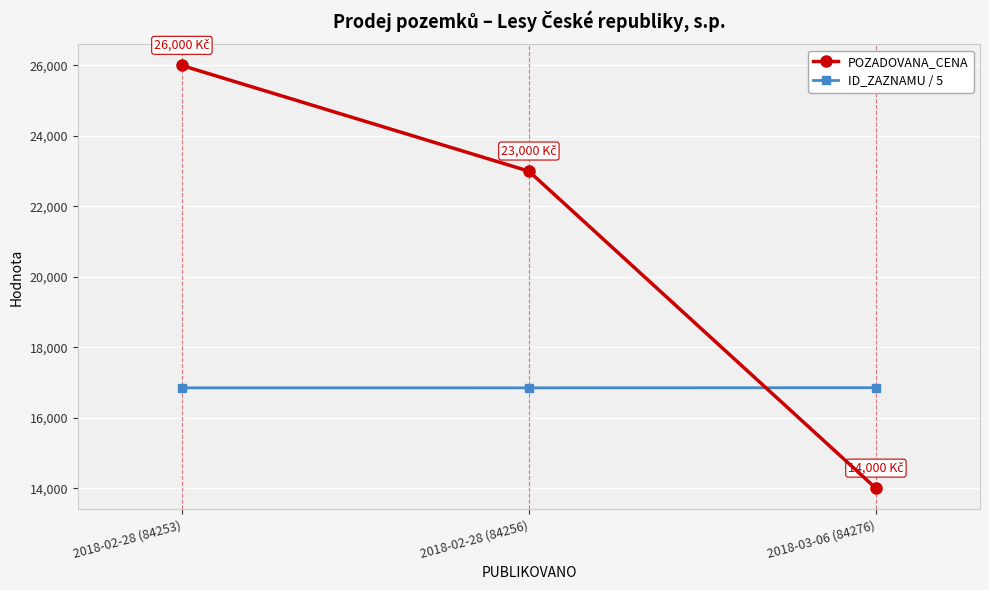

What is the value of the ID_ZAZNAMU / 5 point at the 1st from the left?

16850.6